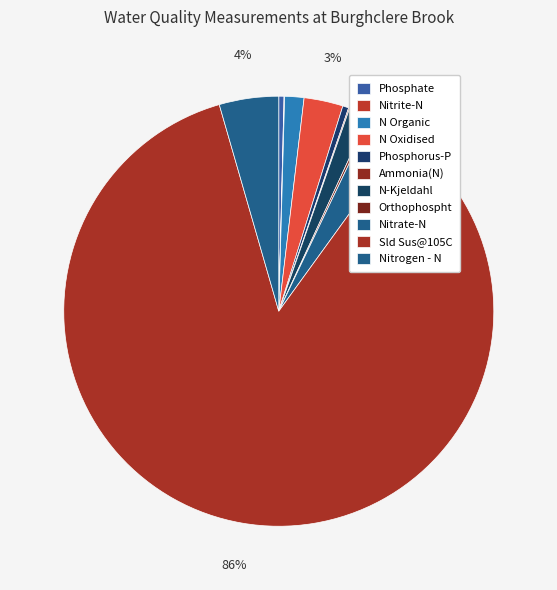

What is the largest slice in the pie chart?

Sld Sus@105C